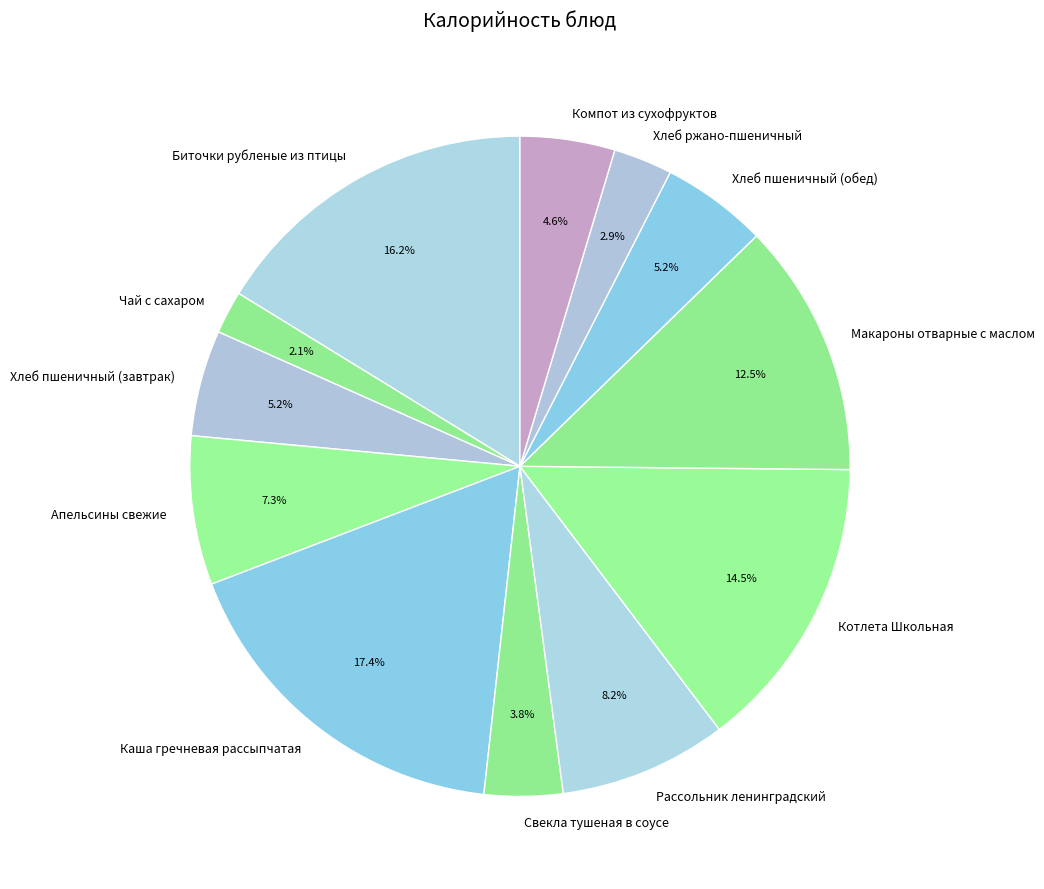

Which has a higher value, Биточки рубленые из птицы or Котлета Школьная?

Биточки рубленые из птицы